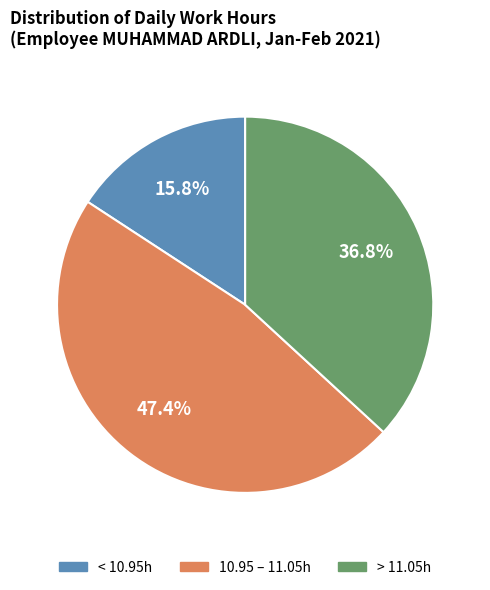

Is there any slice that represents more than half of the pie?

No